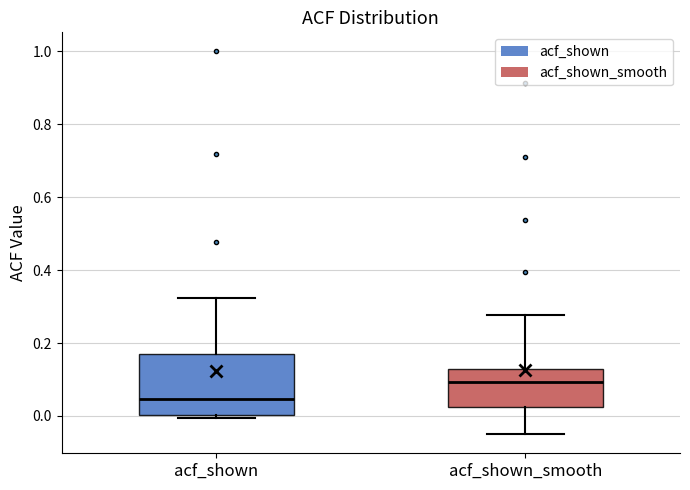

Reading left to right, transcribe this box plot: for each box, give where its median line is, the range the box spans, and where its two whiskers end, as read against the y-axis. The values are not printed on the chart, so give them approximately, as read against the axis.

acf_shown: median 0.04, box 0.00 to 0.18, whiskers 0.00 (just below the box's lower edge) to 0.32
acf_shown_smooth: median 0.10, box 0.02 to 0.12, whiskers -0.04 to 0.28